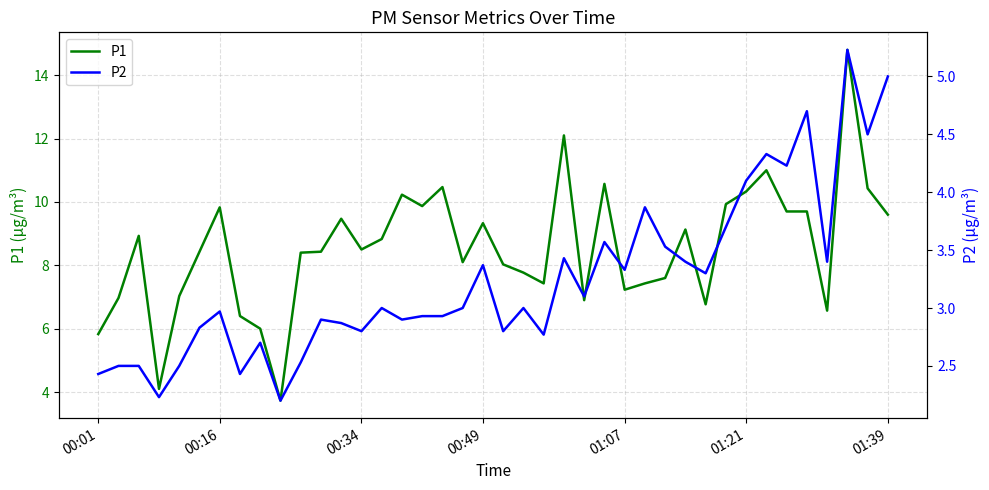

True or false: P2 and P1 intersect in this chart.

False